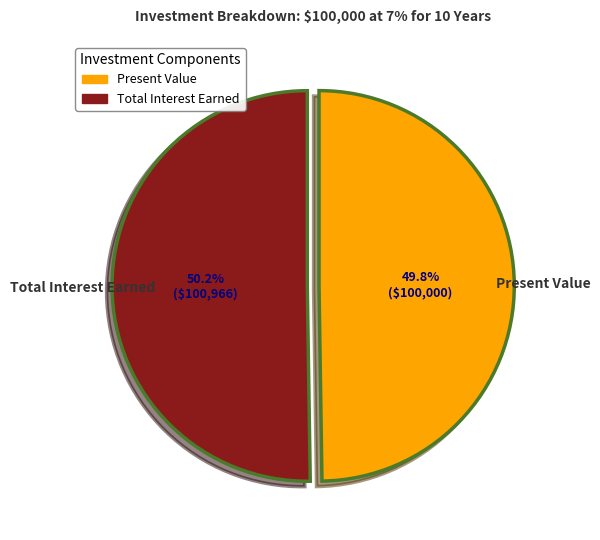

Is there a majority slice in this chart?

Yes